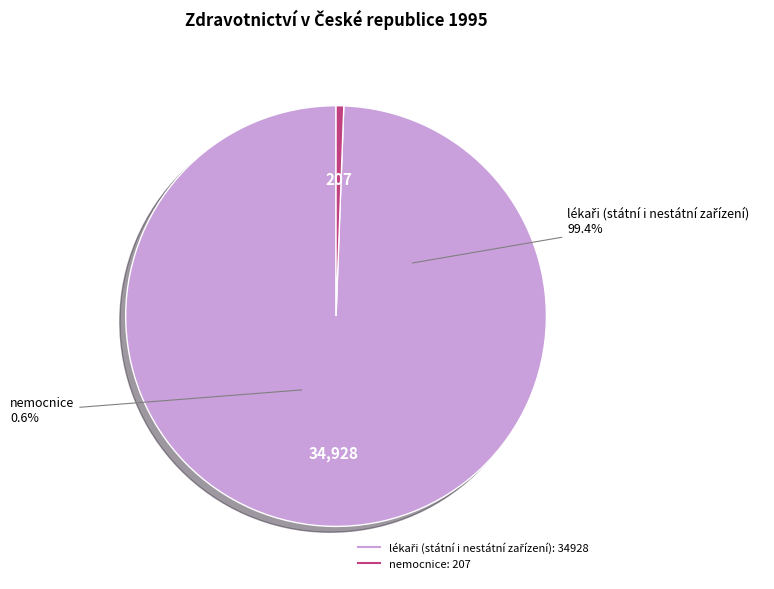

Is it true that nemocnice is 8% of the pie?

False